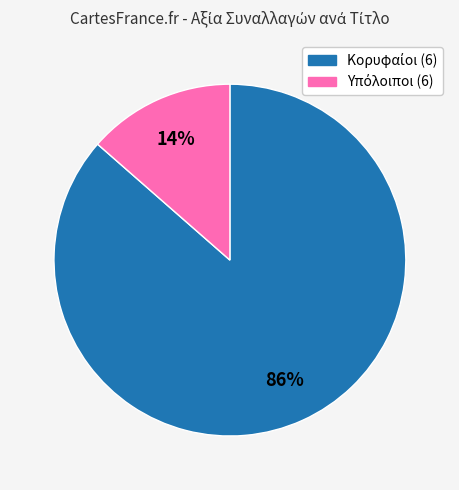

To the nearest percent, what is the average slice percentage?

50%